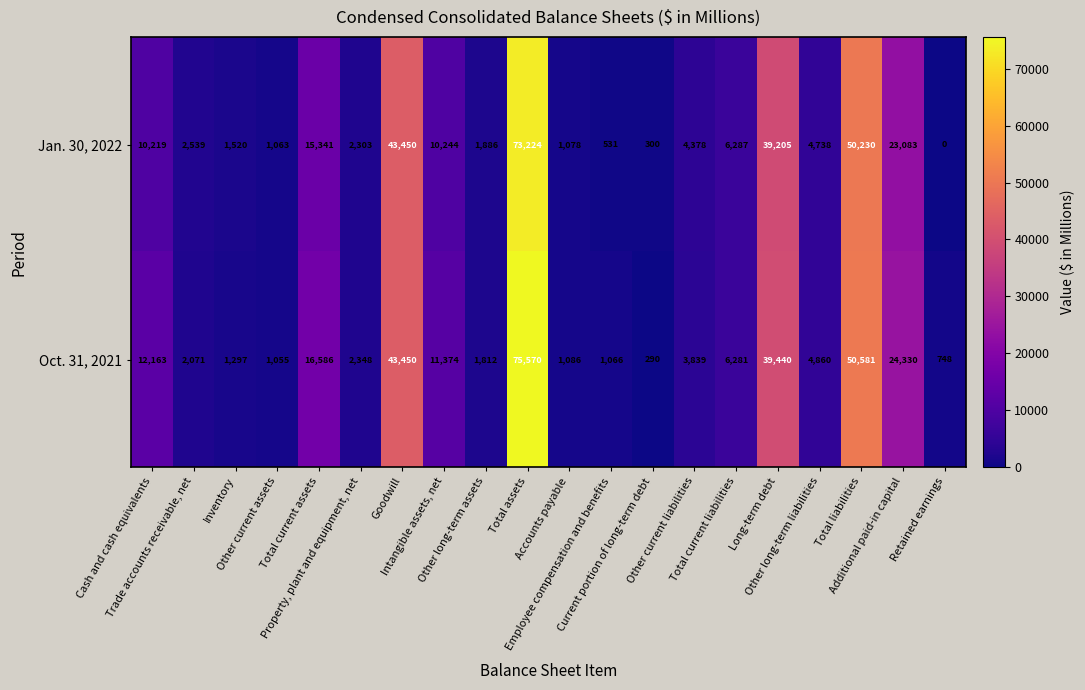

What is the lowest value of the Oct. 31, 2021 series?

290